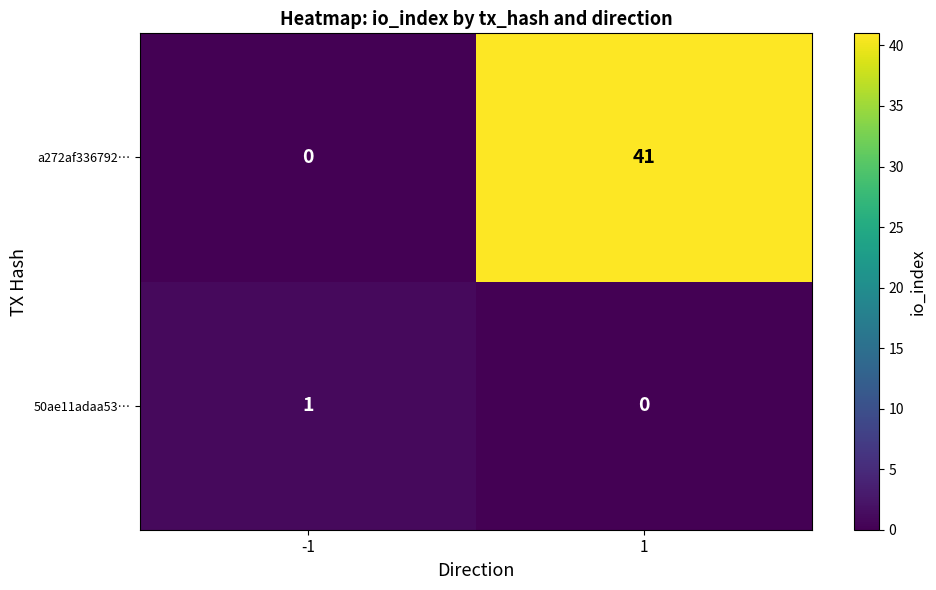

How many series are shown in this chart?

2